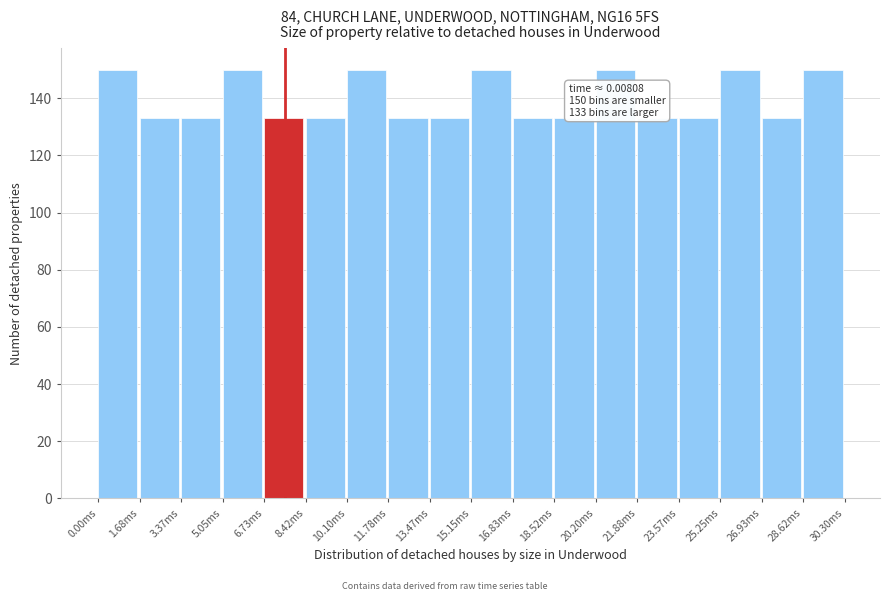

Reading left to right, what are all the values shown in this chart?

150	133	133	150	133	133	150	133	133	150	133	133	150	133	133	150	133	150